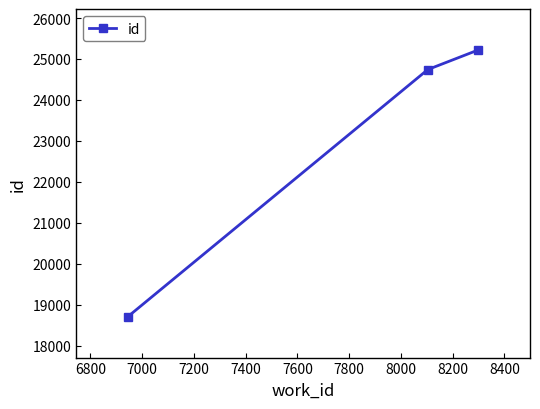

What is the minimum value shown in the chart?

18712